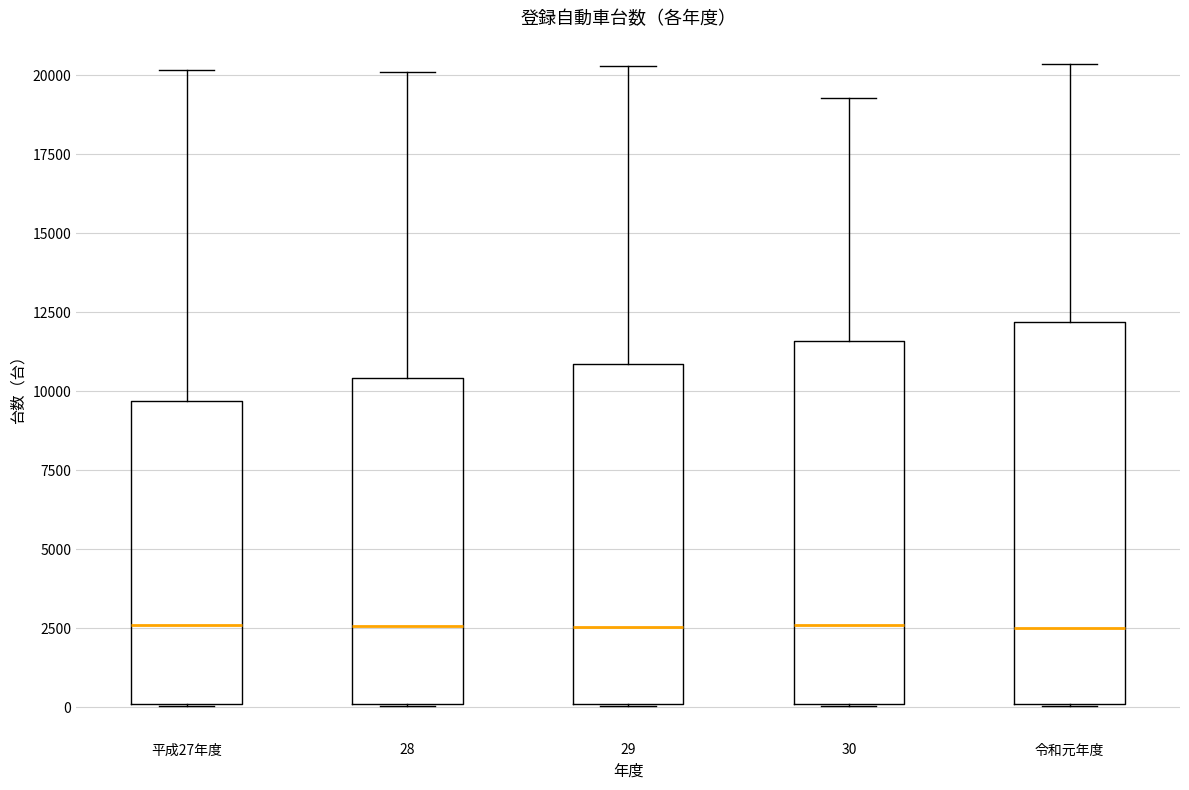

Reading left to right, read every box against the y-axis: the position of its median line, the range the box covers, and the ends of its whiskers. The values are not printed on the chart, so give them approximately, as read against the axis.

平成27年度: median 2500, box 0 to 9500, whiskers 0 to 20000
28: median 2500, box 0 to 10500, whiskers 0 to 20000
29: median 2500, box 0 to 11000, whiskers 0 to 20500
30: median 2500, box 0 to 11500, whiskers 0 to 19500
令和元年度: median 2500, box 0 to 12000, whiskers 0 to 20500